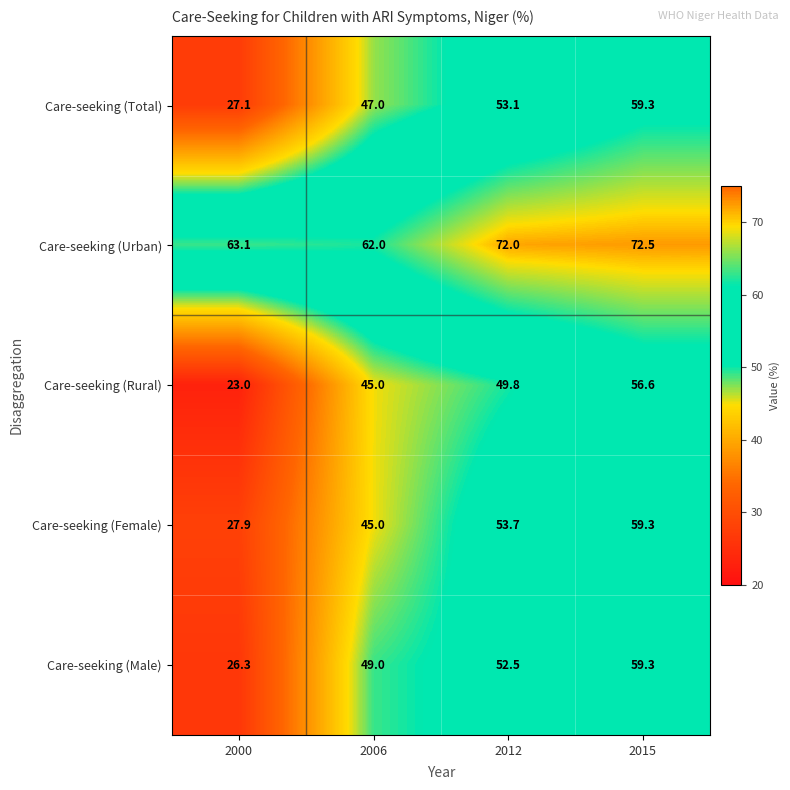

What is the sum of the Care-seeking (Male) values at 2012 and 2000?

78.8